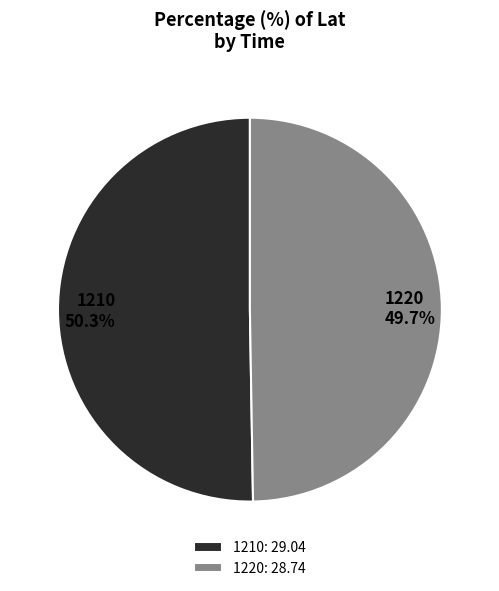

What percentage is NOT represented by 1210?

49.7%